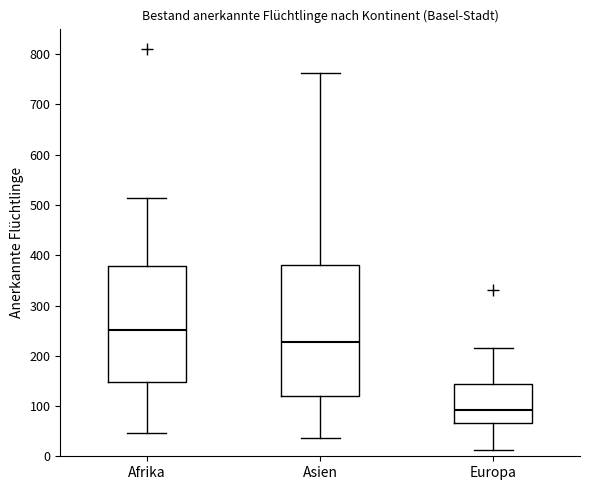

Which box is the tallest, from its lower edge to its upper edge?

Asien